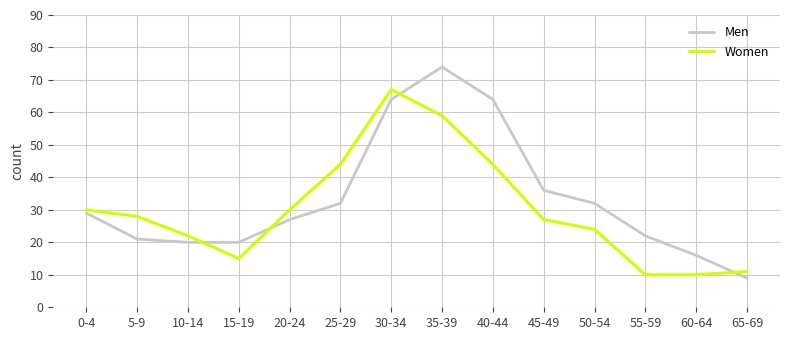

The value of Women at 55-59 is 10. True or false?

True